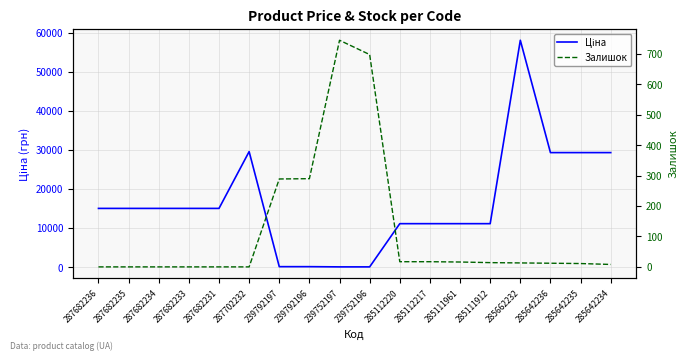

Reading left to right, list all the values displayed in this chart.

Ціна: 287682236=15019.2	287682235=15019.2	287682234=15019.2	287682233=15019.2	287682231=15019.2	287702232=29548.9	239792197=113.3	239792196=113.3	239752197=56.7	239752196=56.7	285112220=11113.6	285112217=11113.6	285111961=11113.6	285111912=11113.6	285662232=58037.0	285642236=29294.9	285642235=29294.9	285642234=29294.9
Залишок: 287682236=0.0	287682235=0.0	287682234=0.0	287682233=0.0	287682231=0.0	287702232=0.0	239792197=289.0	239792196=290.0	239752197=745.0	239752196=698.0	285112220=17.0	285112217=17.0	285111961=16.0	285111912=14.0	285662232=13.0	285642236=12.0	285642235=11.0	285642234=8.0